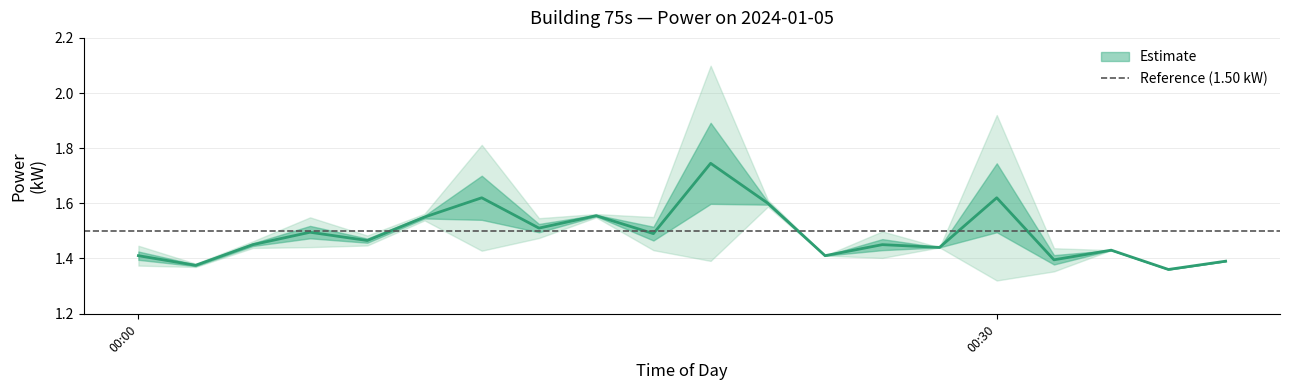

True or false: power_ci_lower and power_mean intersect in this chart.

False